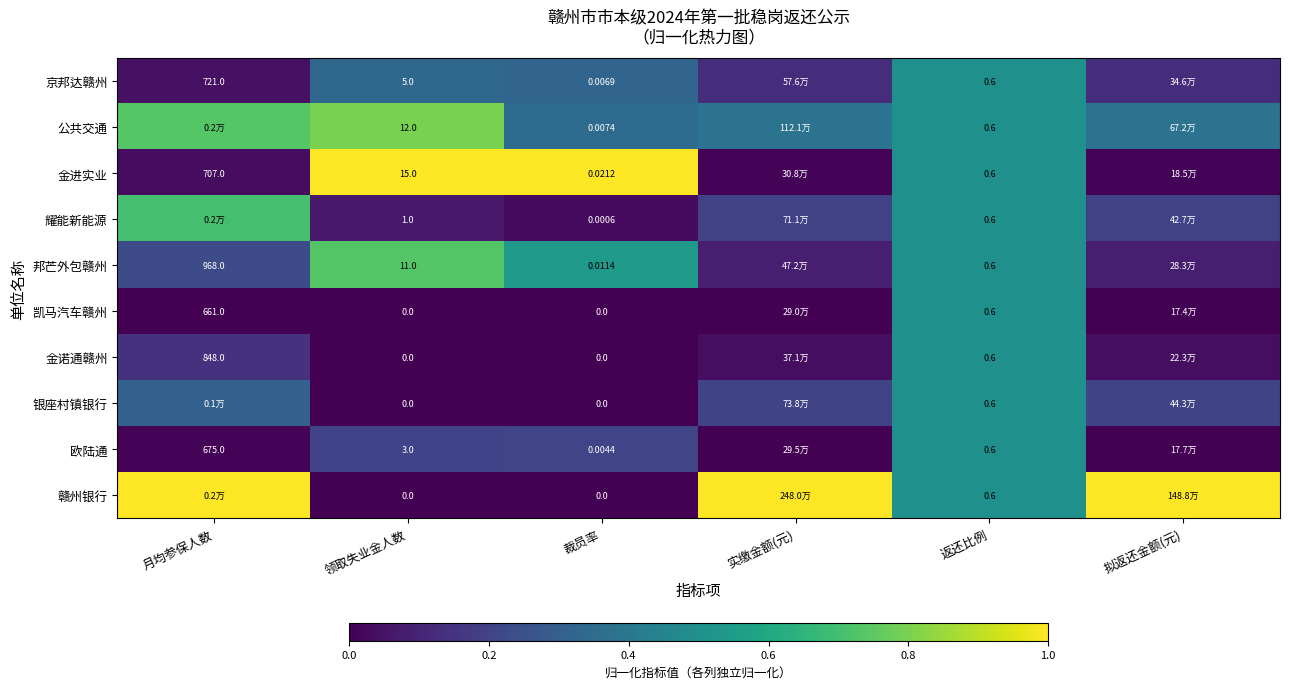

Is the value of 京邦达赣州 at 月均参保人数 greater than the value of 凯马汽车赣州 at 裁员率?

Yes